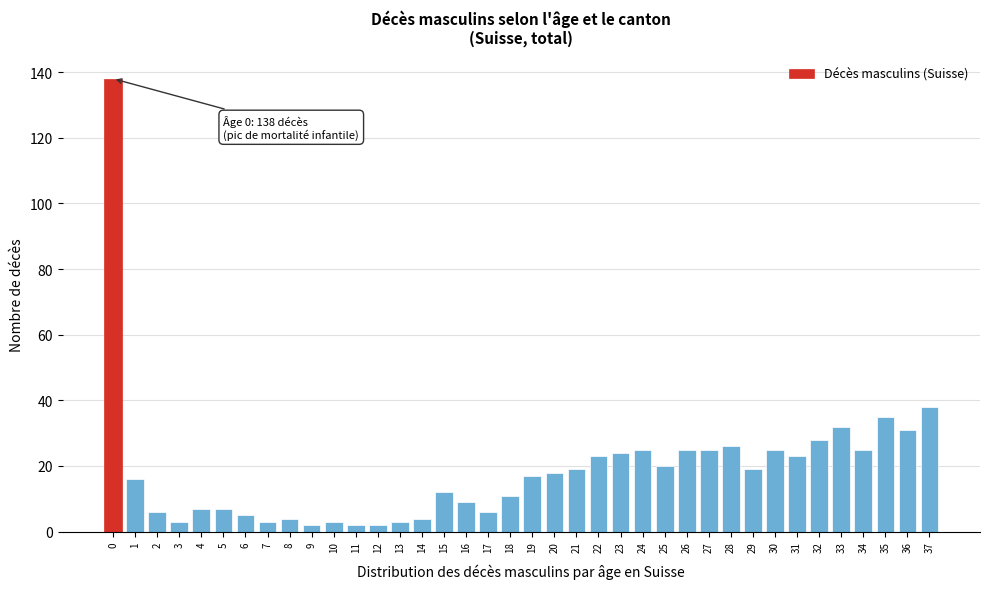

Where is the data nearest to the value 70?

37